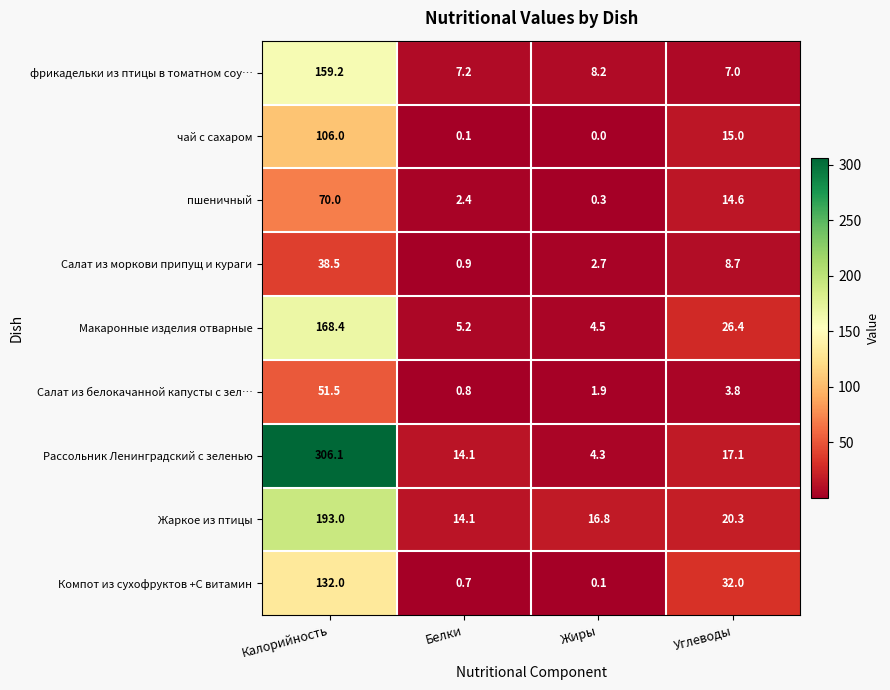

The value of Жаркое из птицы at Жиры is 29.4. True or false?

False